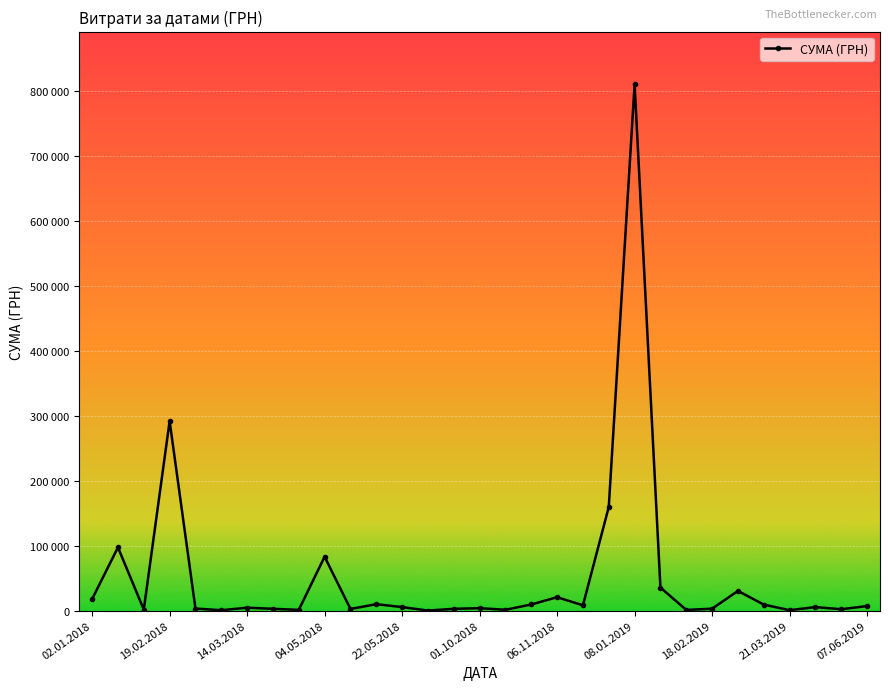

Does the chart display data point markers on the line(s)?

Yes